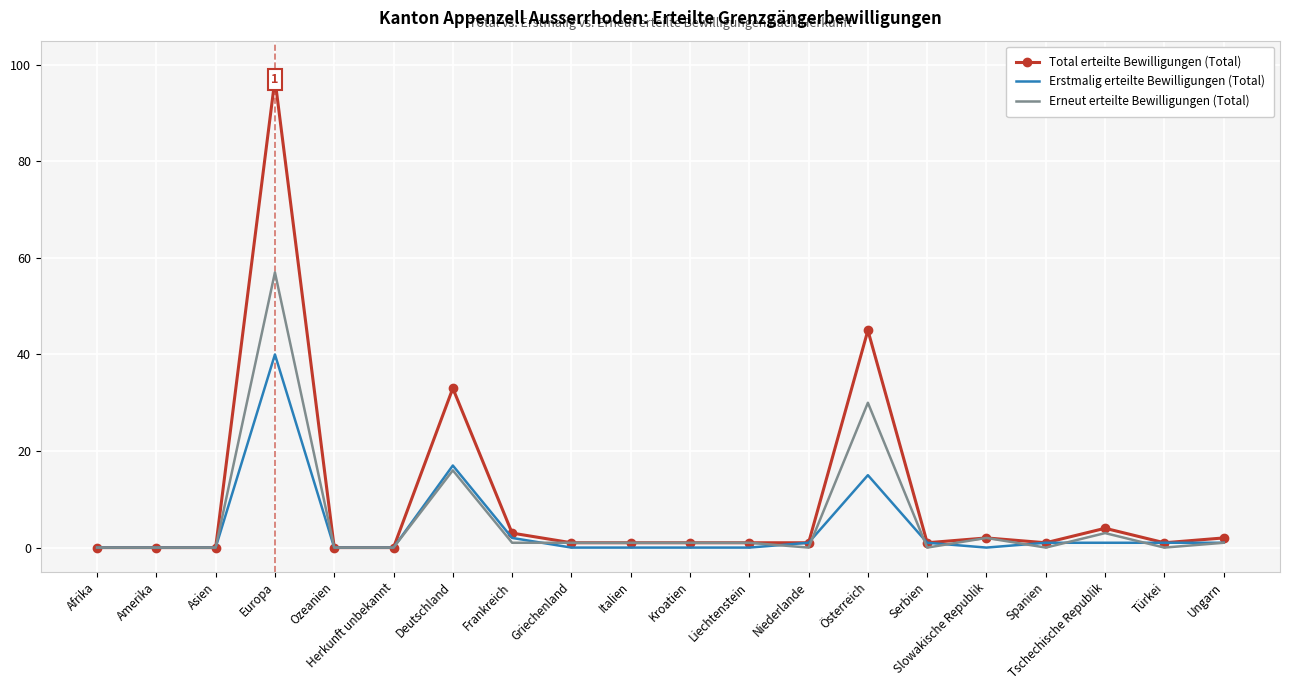

Which series has the largest total across all categories?

Total erteilte Bewilligungen (Total)